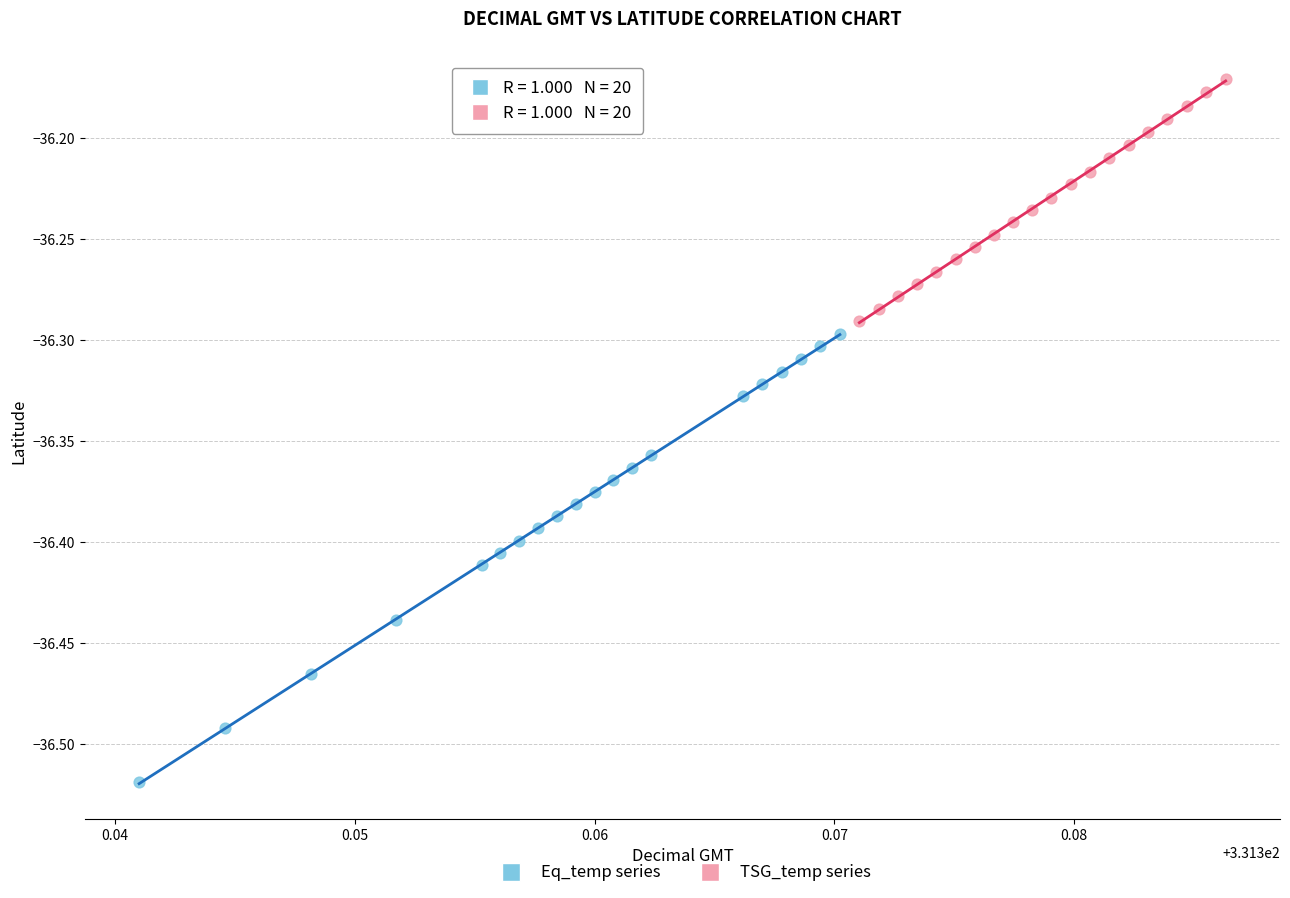

Which series contains the highest Y value?

TSG_temp series